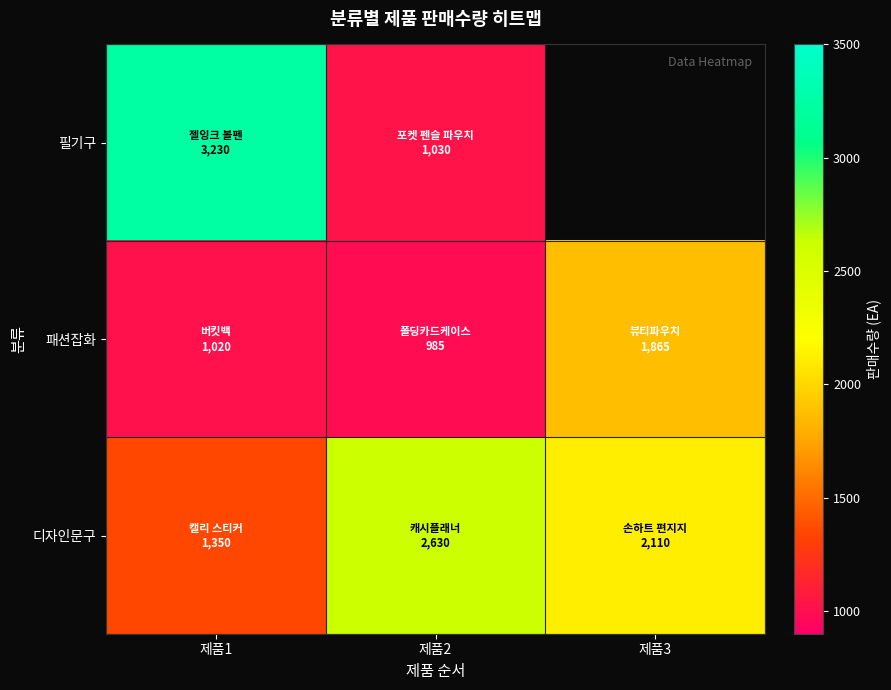

Rank the series at 제품1 from highest to lowest value.

필기구, 디자인문구, 패션잡화